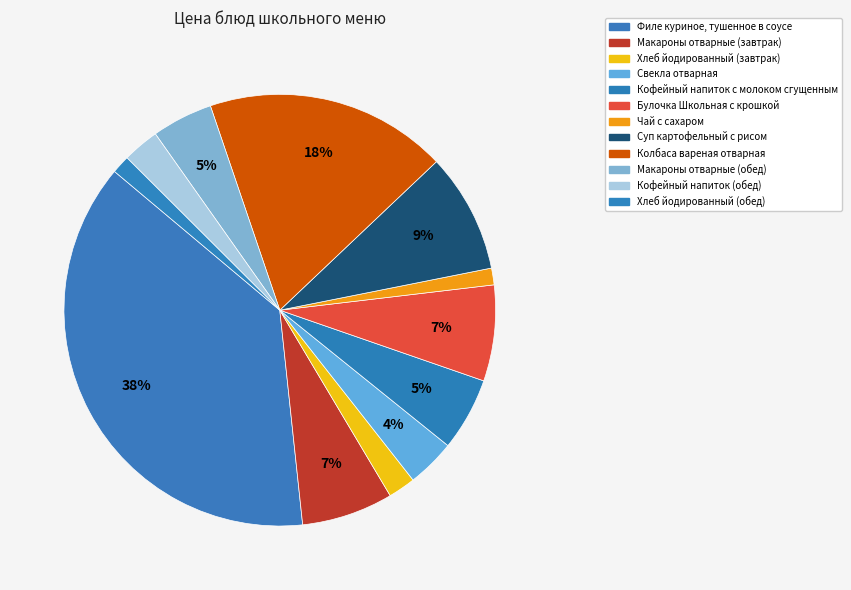

To the nearest percent, what portion does Свекла отварная represent?

4%